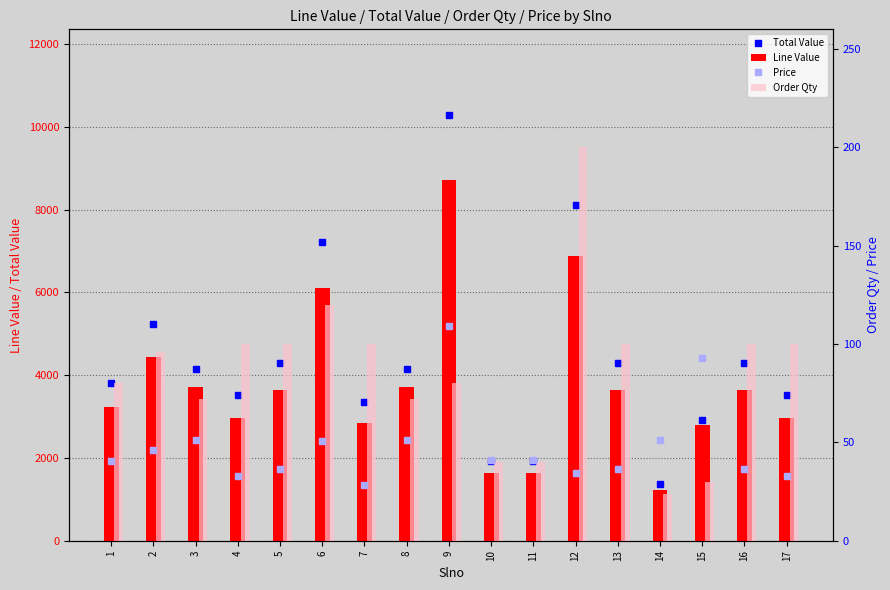

Which series has the largest range (max minus min)?

Total Value